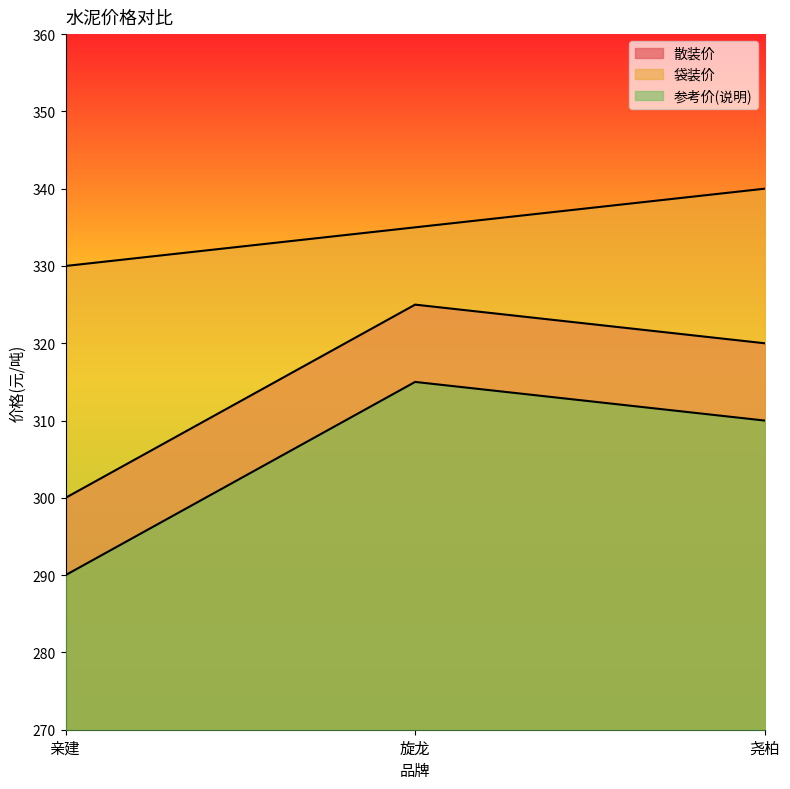

Reading left to right, transcribe all the data shown in this chart.

散装价: 亲建=300	旋龙=325	尧柏=320
袋装价: 亲建=330	旋龙=335	尧柏=340
参考价(说明): 亲建=290	旋龙=315	尧柏=310